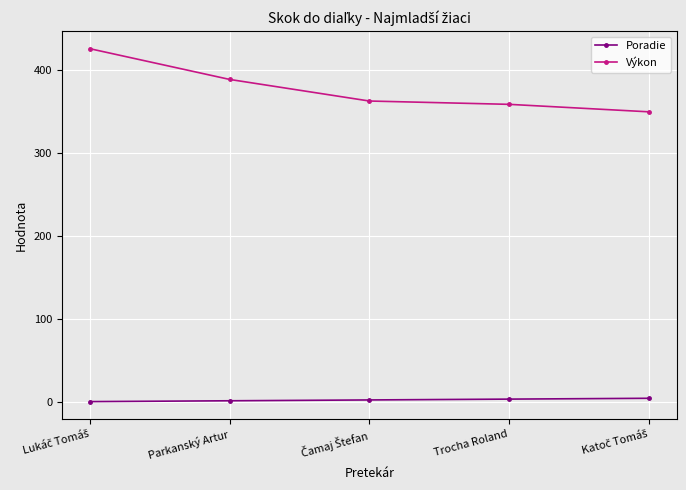

Which series has the largest range (max minus min)?

Výkon